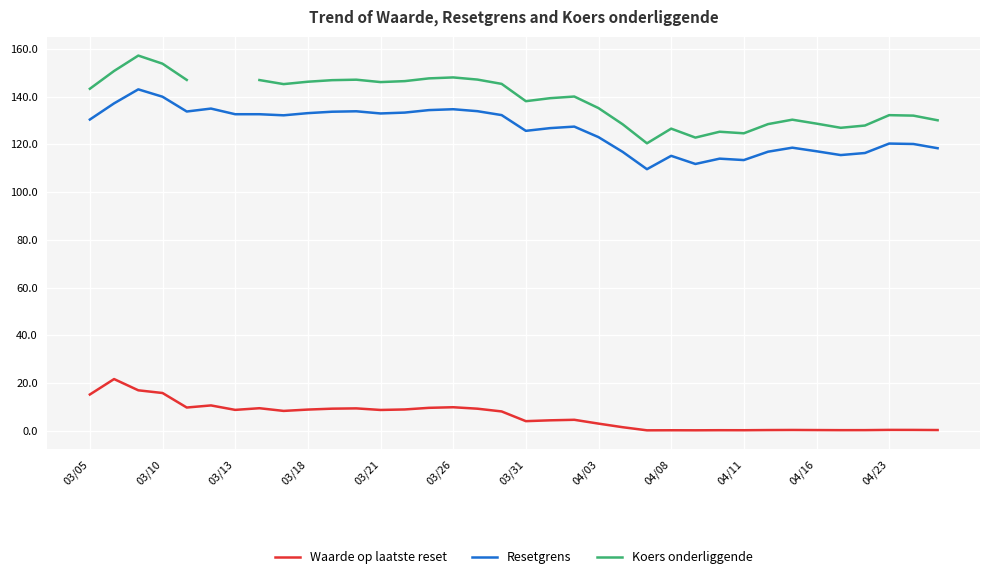

True or false: Resetgrens and Waarde op laatste reset cross at least once.

False